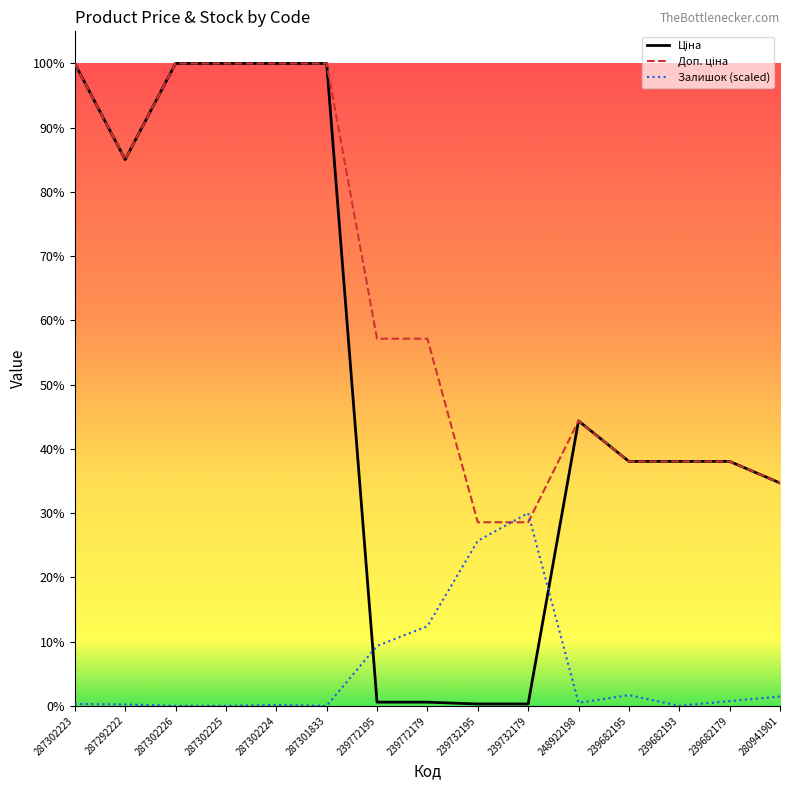

Does the chart have visible grid lines?

No